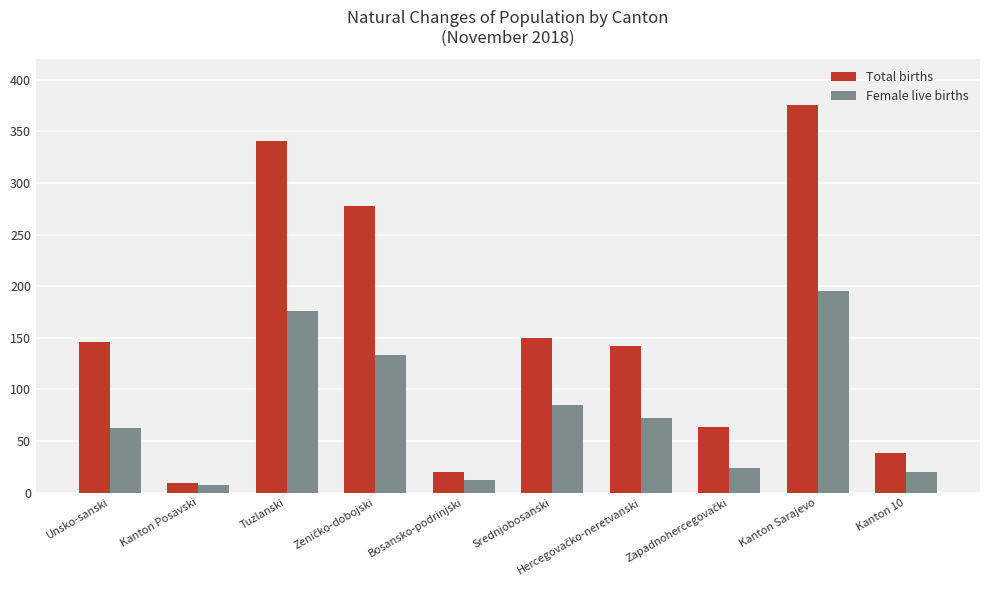

At how many categories does at least one series exceed 115?

6